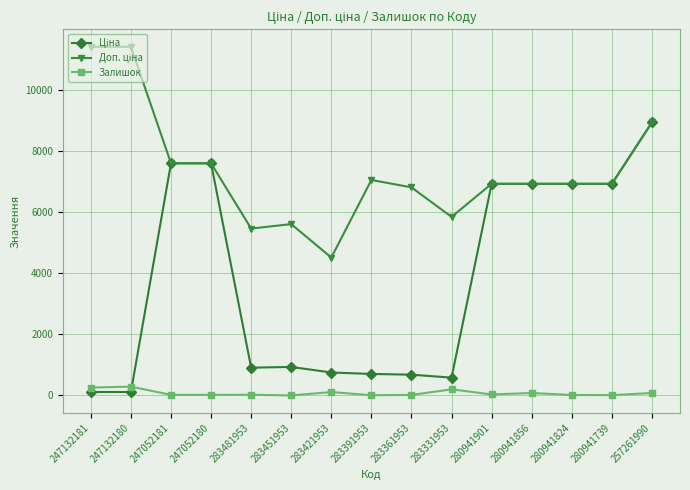

What is the total value across all series at 247052181?

15213.1